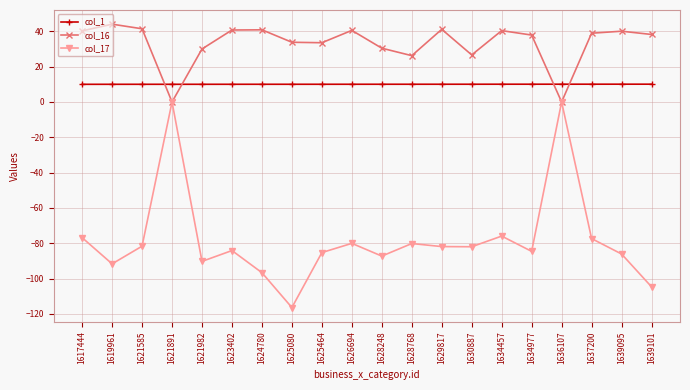

How many distinct data groups are displayed?

3